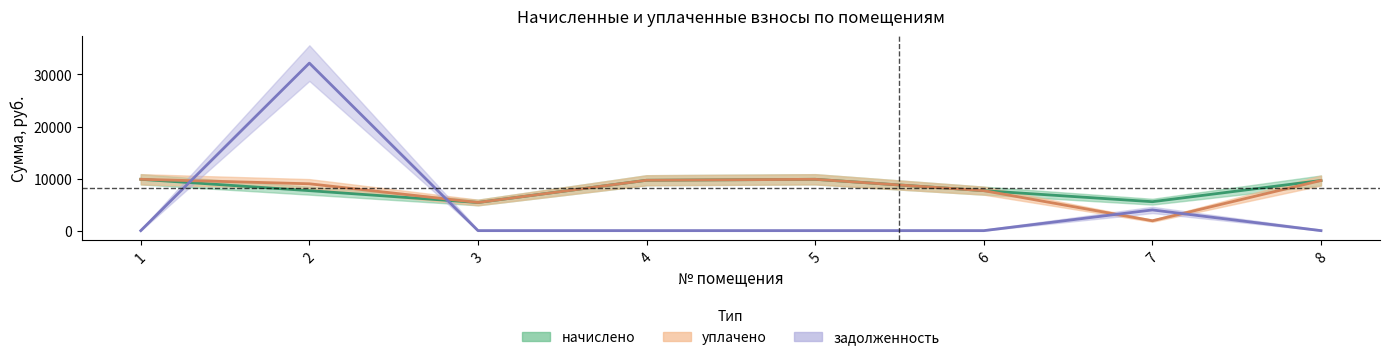

Between 3 and 7, which series saw the biggest shift?

задолженность